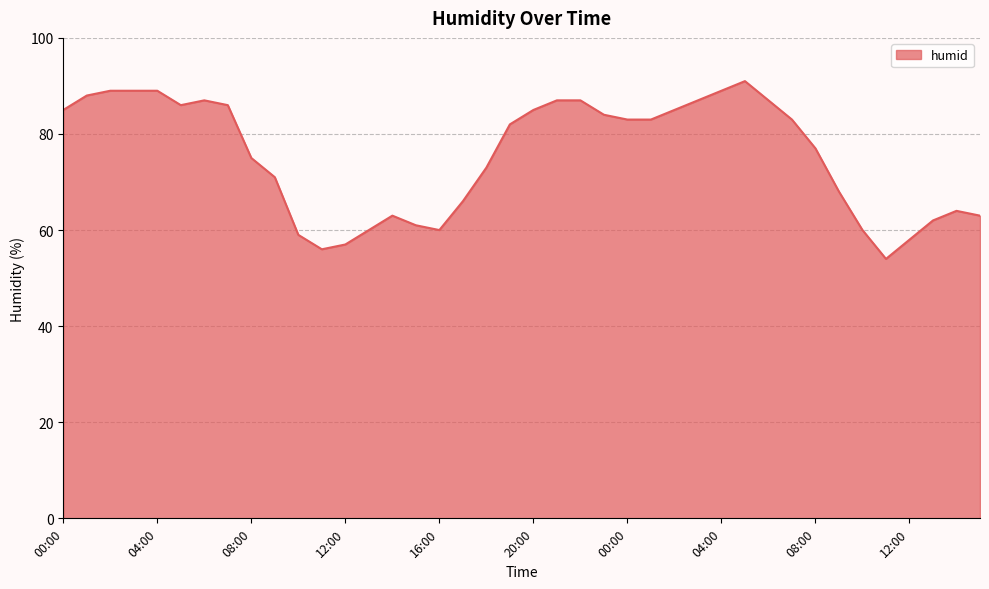

Reading left to right, extract all data points from this chart.

85	88	89	89	89	86	87	86	75	71	59	56	57	60	63	61	60	66	73	82	85	87	87	84	83	83	85	87	89	91	87	83	77	68	60	54	58	62	64	63